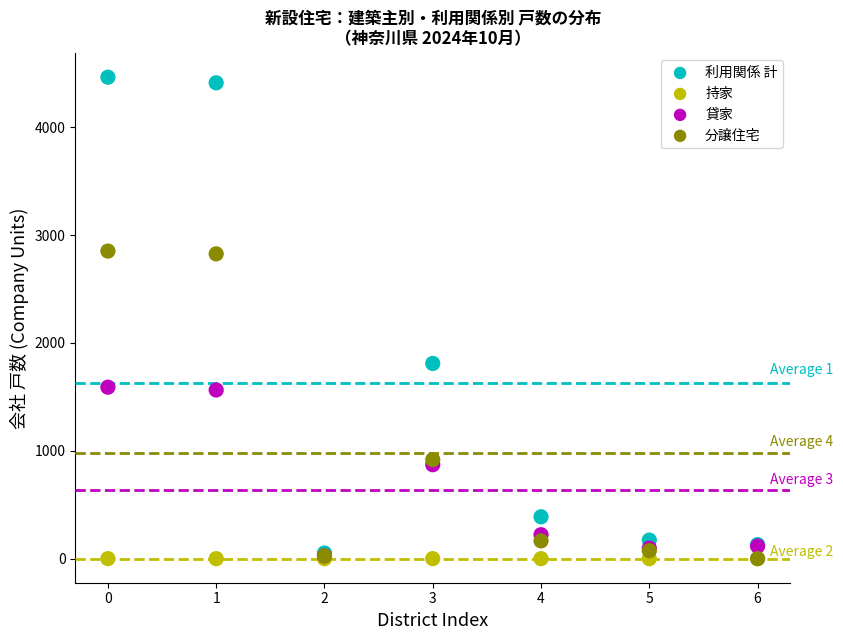

In the 利用関係 計 series, what Y value is closest to 2258?

1810